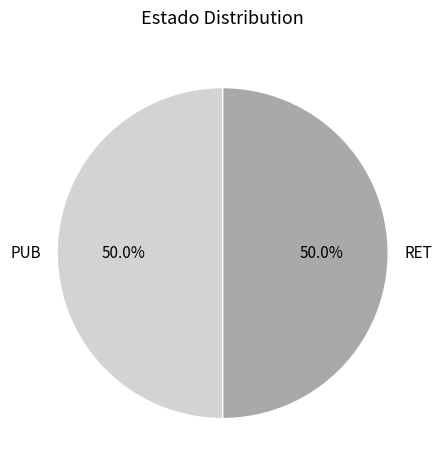

Approximately how many times larger is the value at PUB compared to RET?

1.0